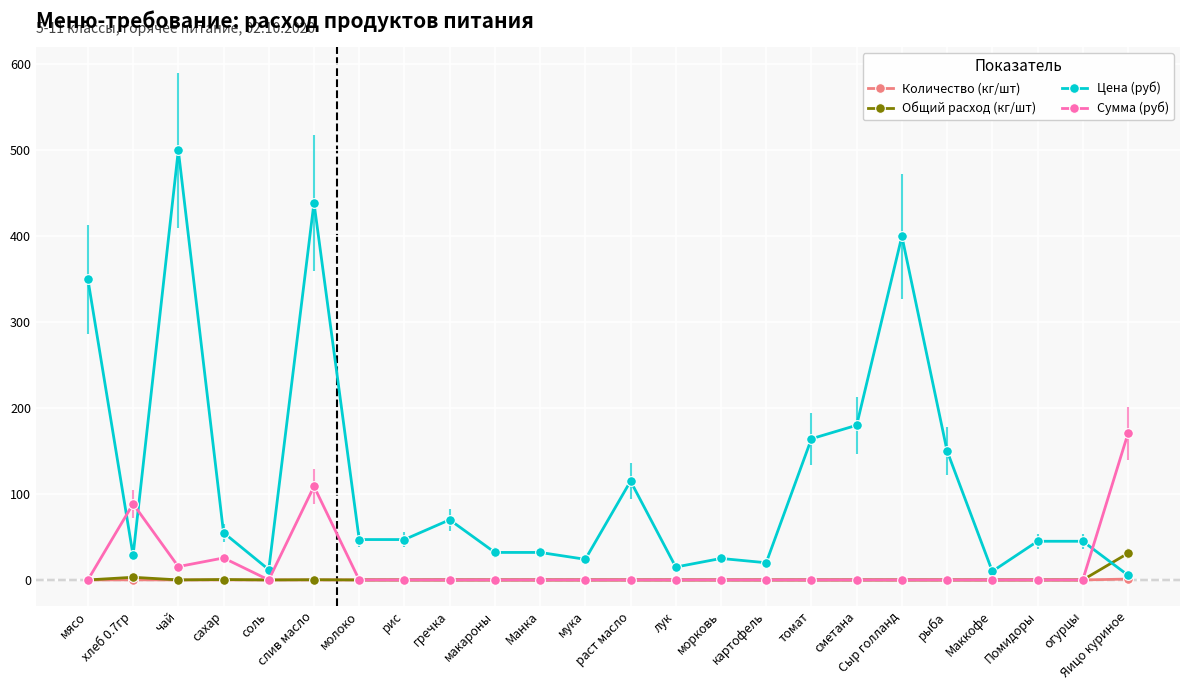

What is the highest value of the Количество (кг/шт) series?

1.0